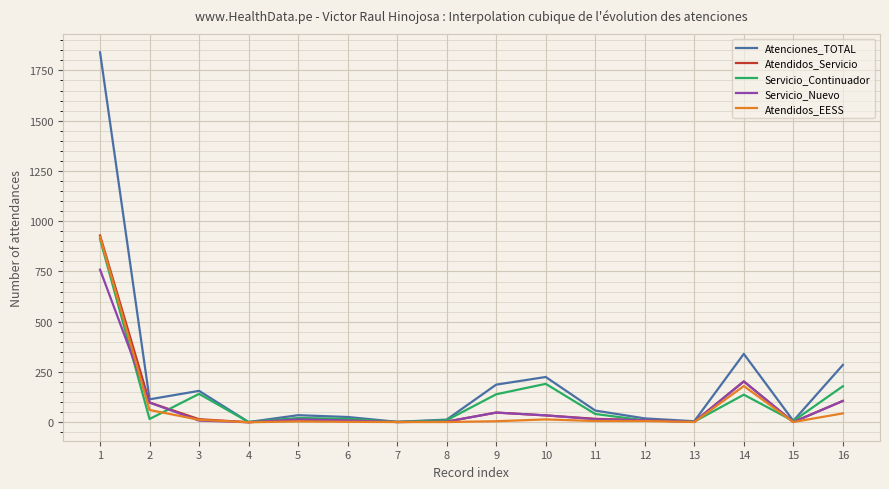

What is the greatest value displayed?

1840